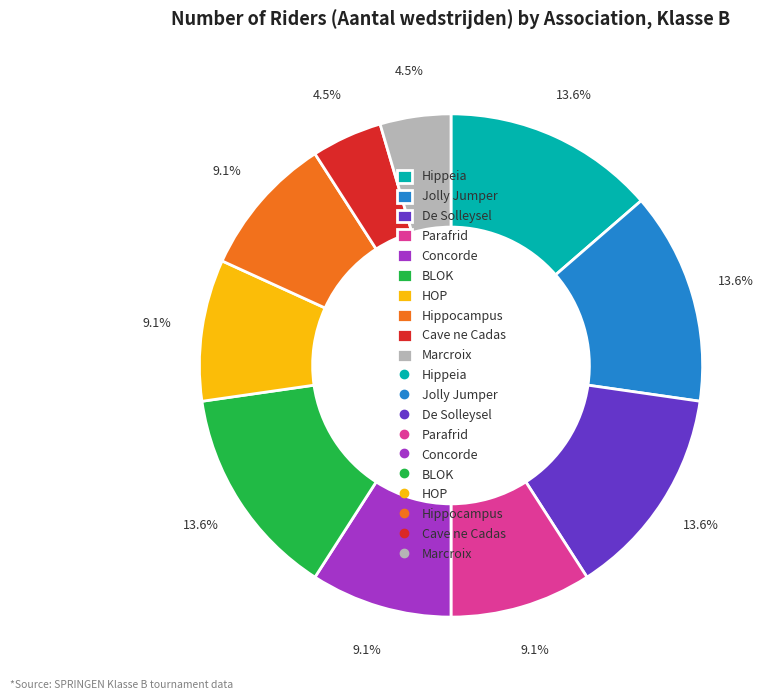

Is there any slice that represents more than half of the pie?

No